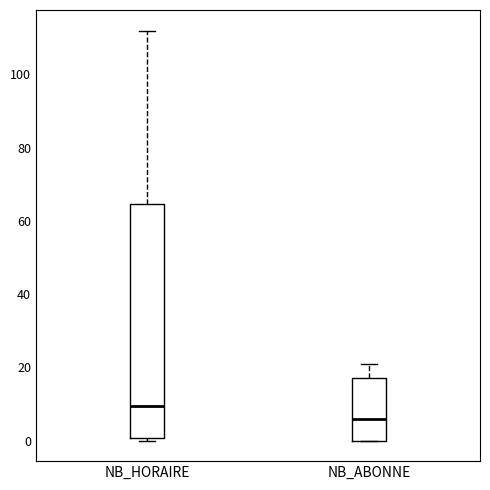

Reading left to right, read every box against the y-axis: the position of its median line, the range the box covers, and the ends of its whiskers. The values are not printed on the chart, so give them approximately, as read against the axis.

NB_HORAIRE: median 10, box 0 to 64, whiskers 0 (just below the box's lower edge) to 112
NB_ABONNE: median 6, box 0 to 18, whiskers 0 to 22